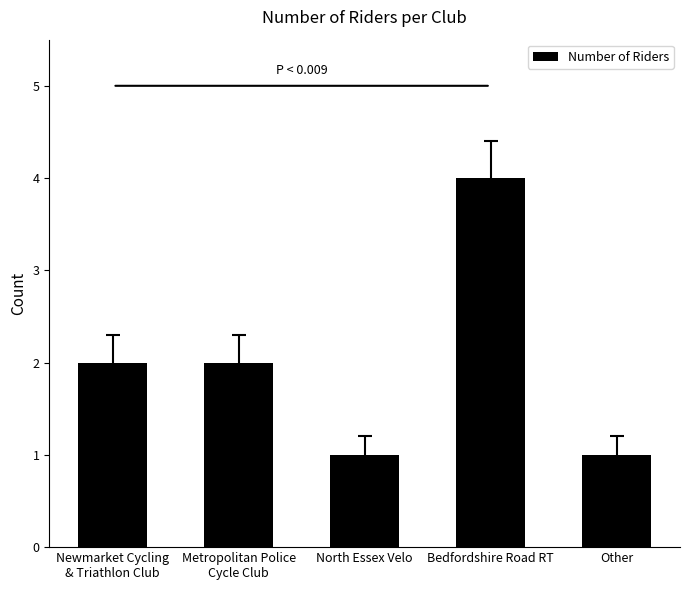

How many series are shown in this chart?

1